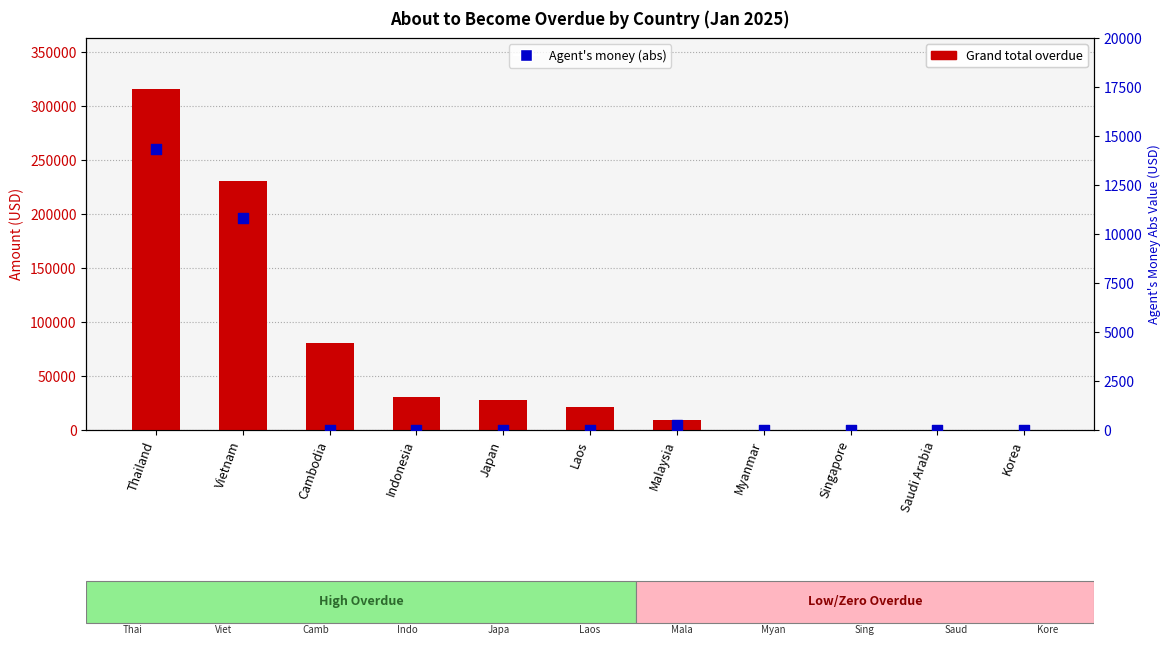

What are all the series names shown in the legend?

Grand total overdue, Agent's money (abs)